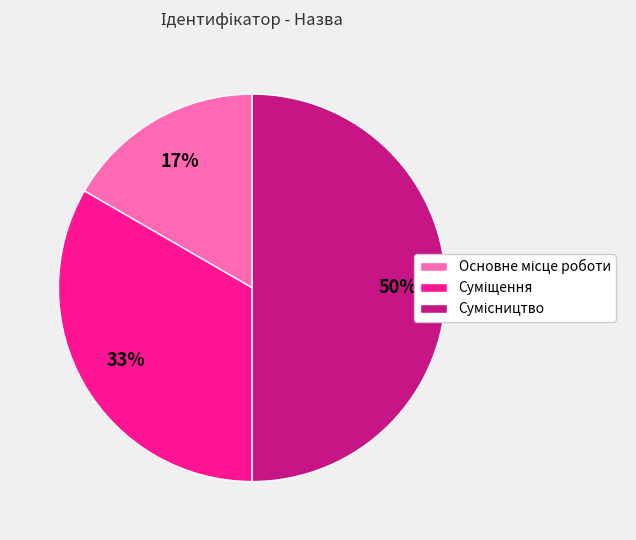

To the nearest percent, what is the difference between the largest and smallest slice percentages?

33%